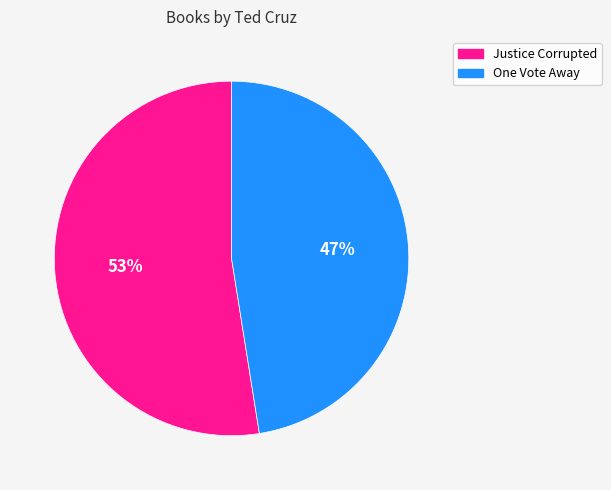

The One Vote Away slice represents 54% of the pie. True or false?

False